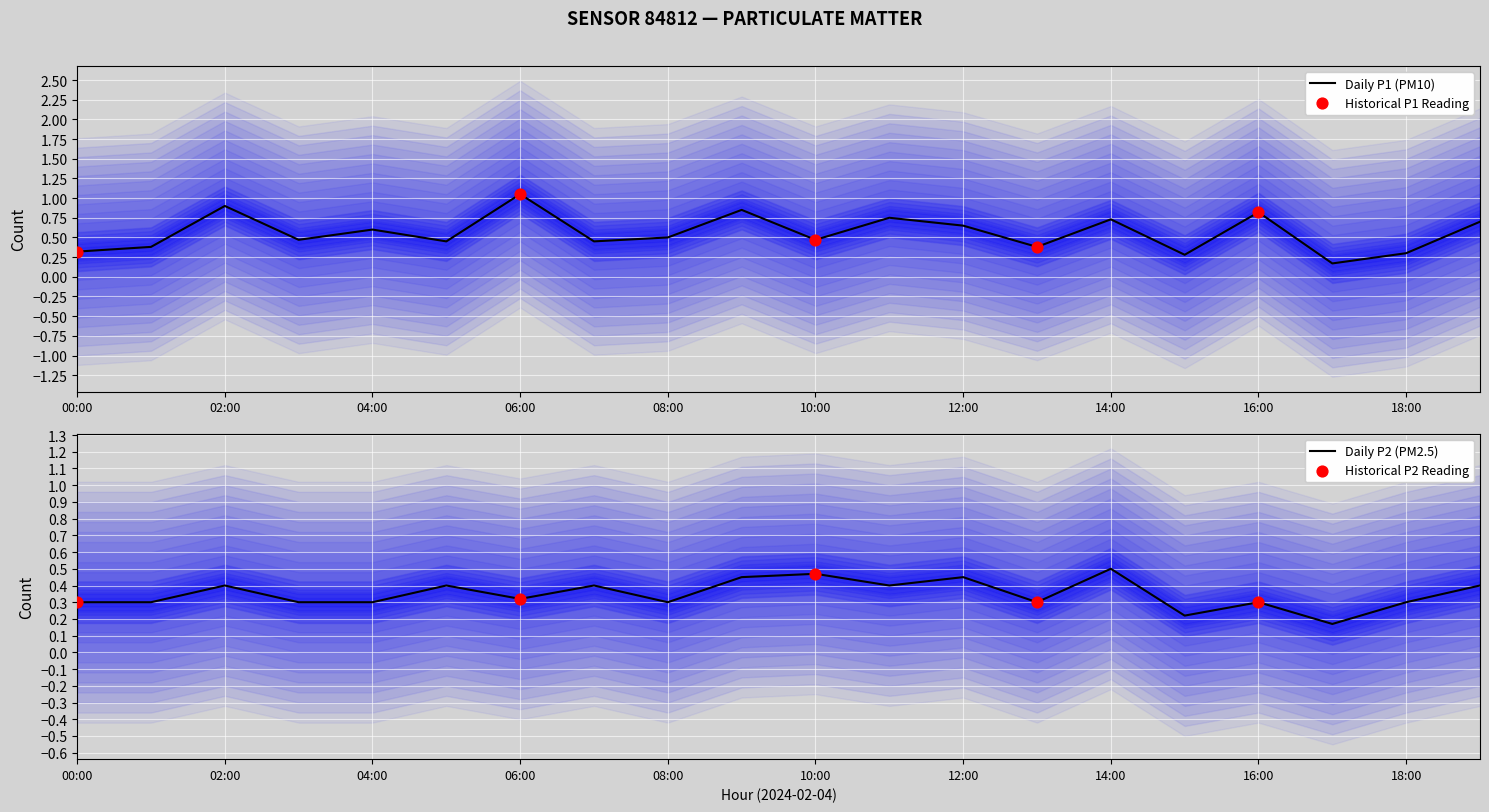

Which series reaches the minimum Y coordinate?

Daily P1 (PM10)